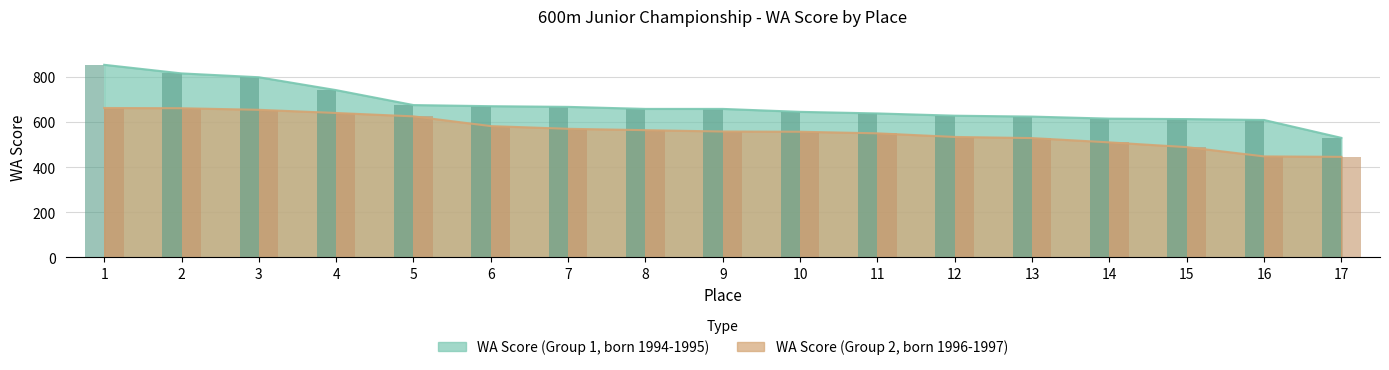

What is the smallest value displayed?

445